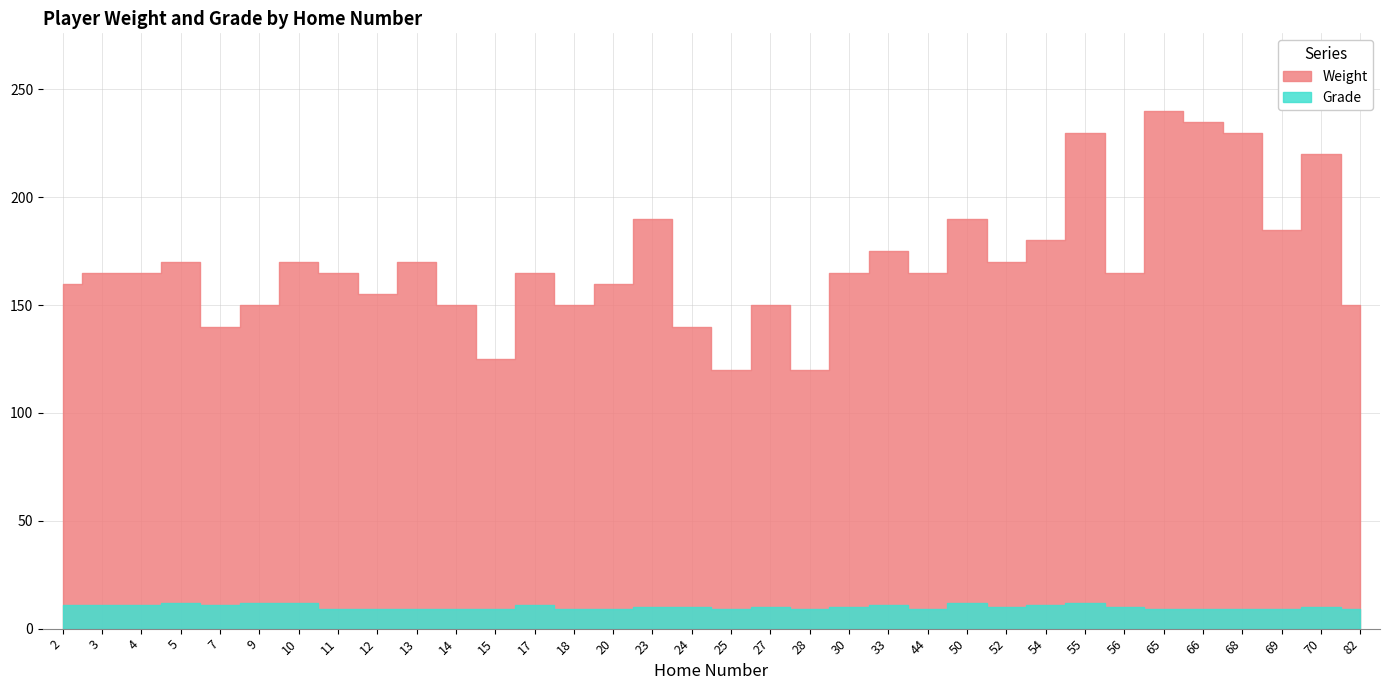

What is the difference between the Grade values at 33 and 69?

2